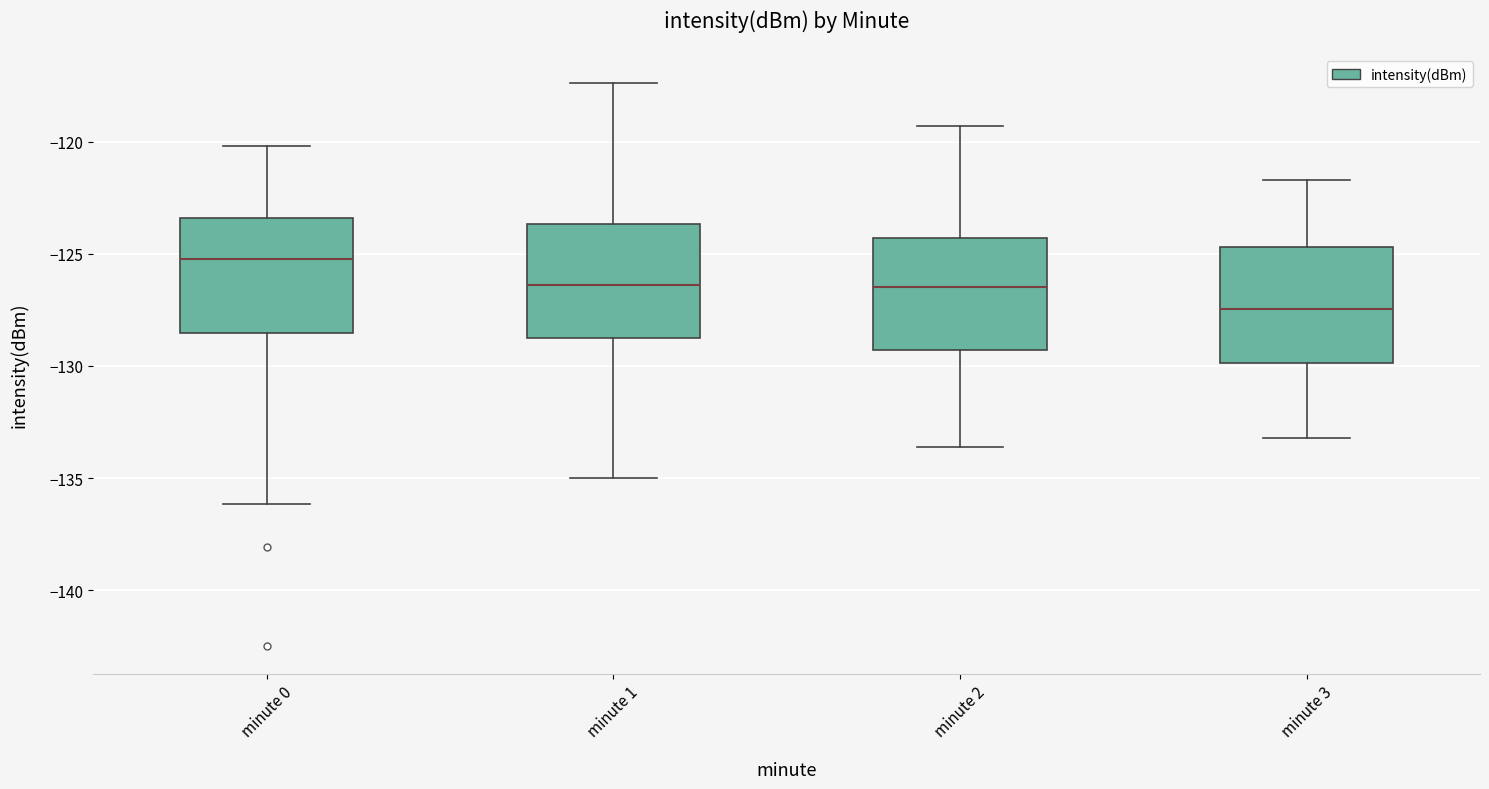

Which box's median line is the highest?

minute 0